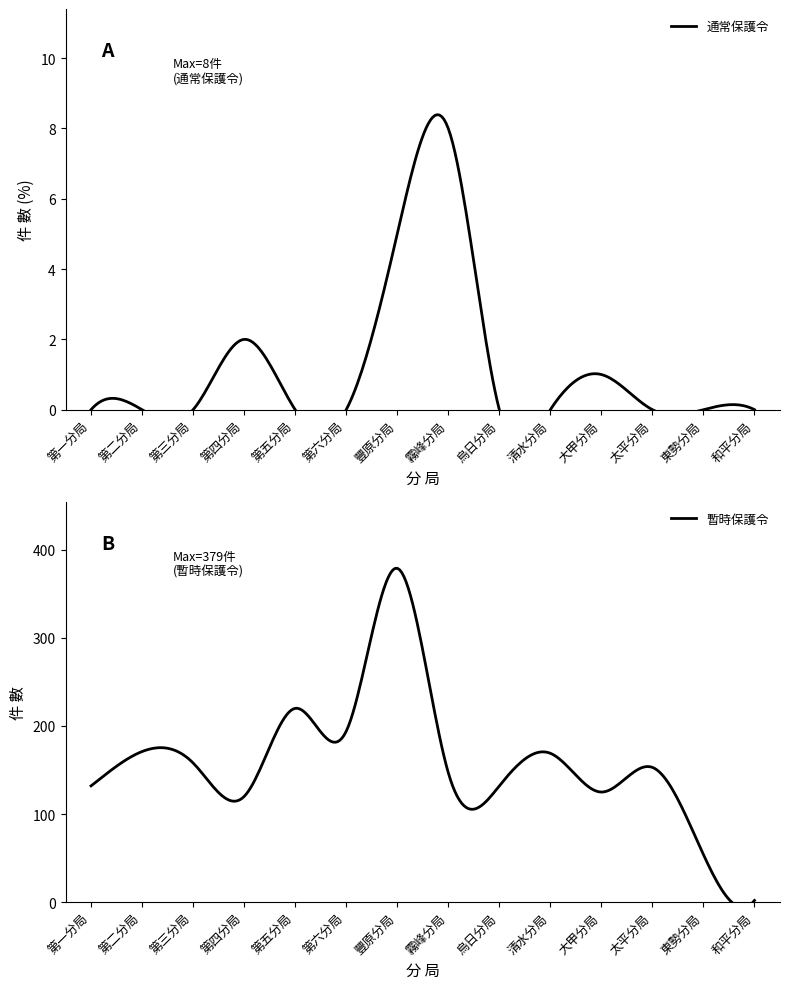

What is the difference between the highest and lowest values at 東勢分局?

54